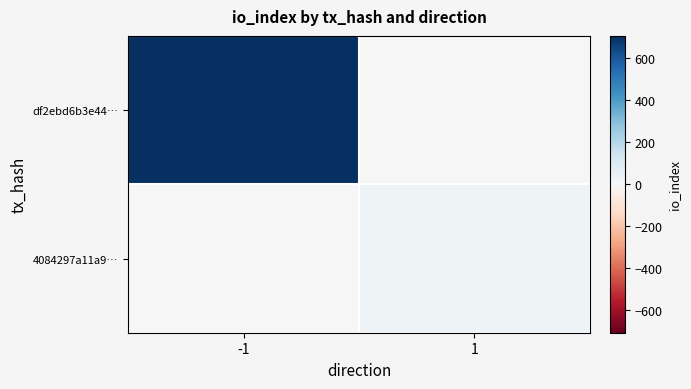

Reading left to right, what are all the values shown in this chart?

df2ebd6b3e44…: -1=706	1=0
4084297a11a9…: -1=0	1=29